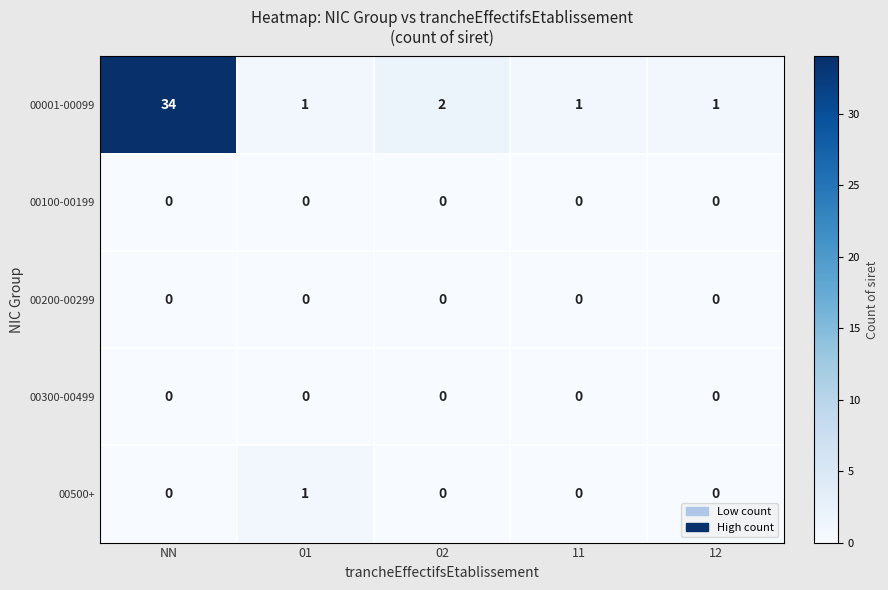

At which category is the sum across all series the highest?

NN